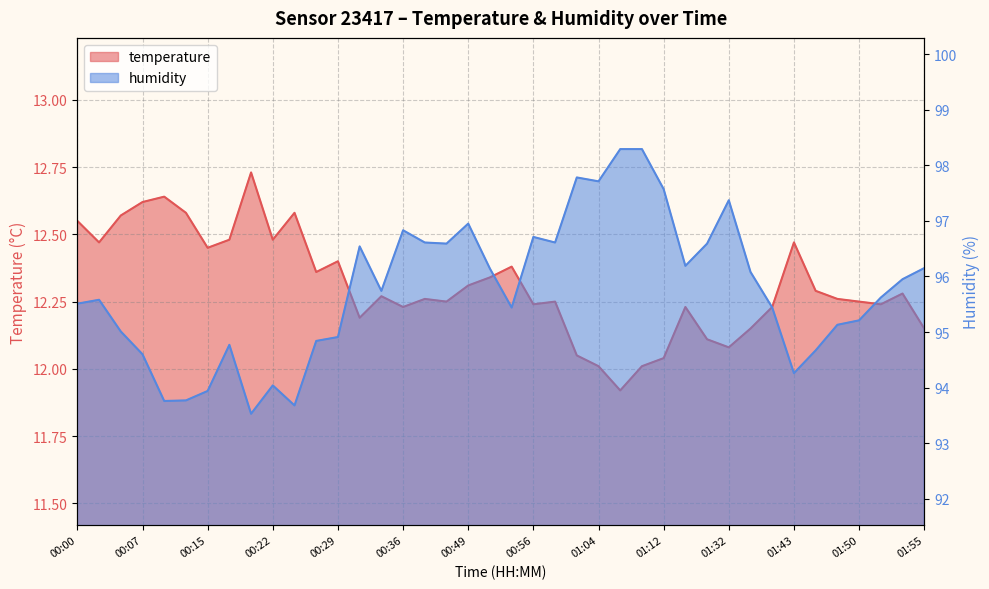

At which category is the sum across all series the highest?

01:09